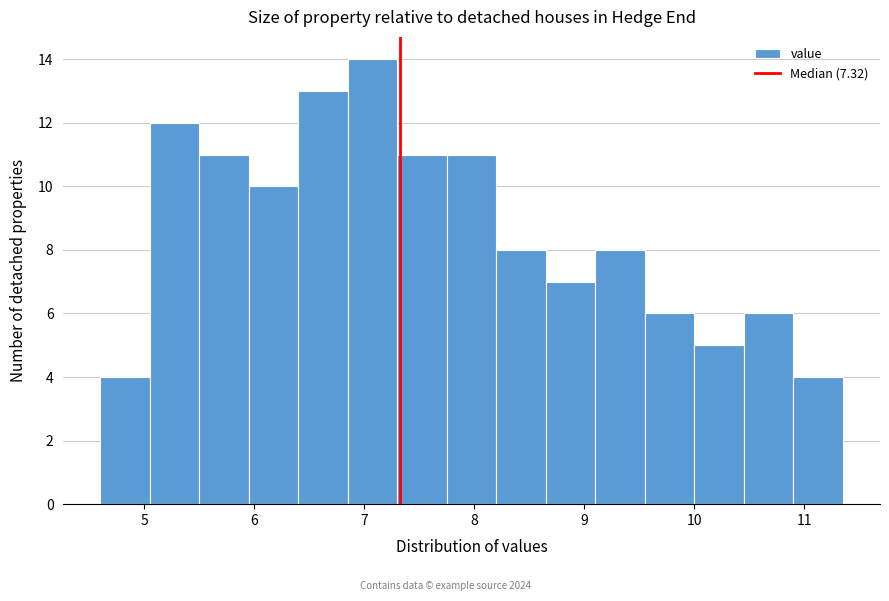

Which range on the x-axis has the tallest bar?

6.85 to 7.30